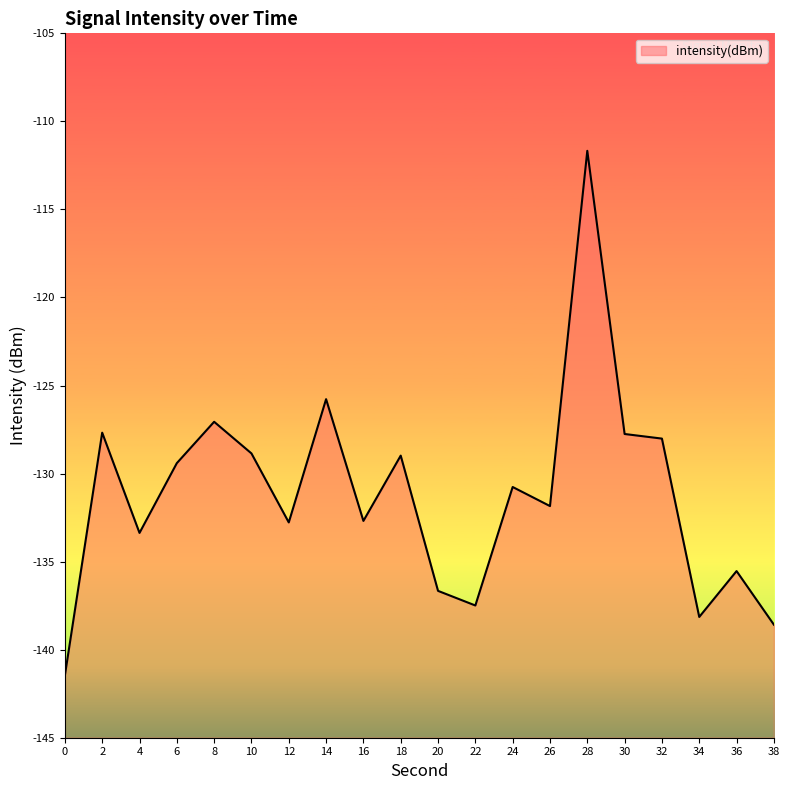

The chart shows a value of -223.9 at 14. True or false?

False